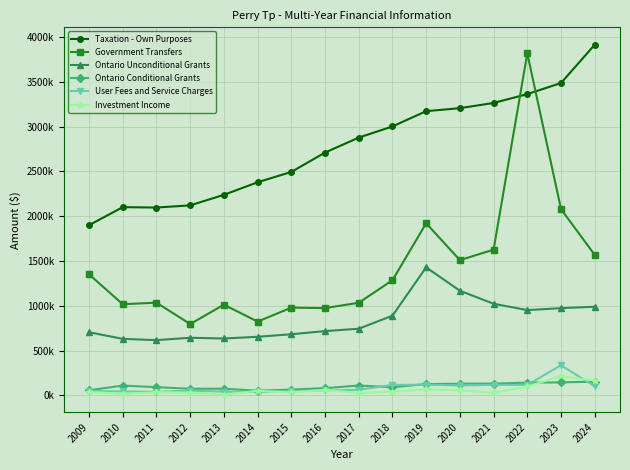

What is the approximate value of User Fees and Service Charges at 2013, to the nearest 100?

41000